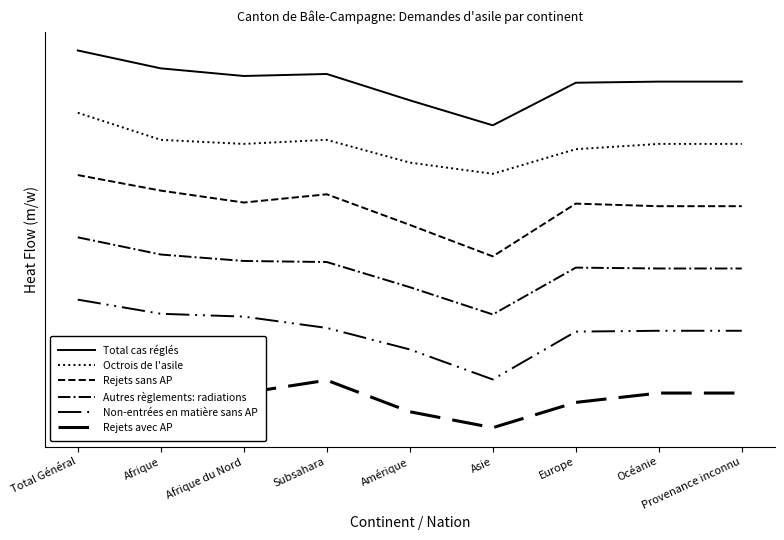

What value does the Rejets avec AP series have at Asie?

-1.6